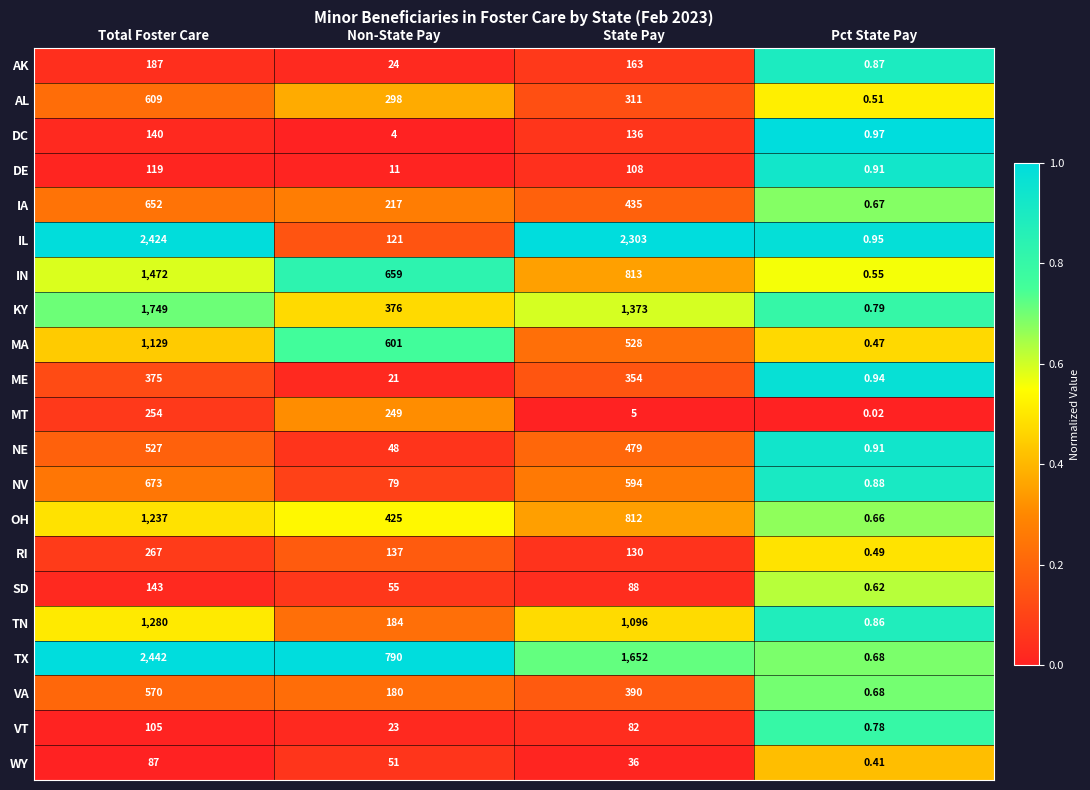

At which category does the chart reach its peak across all series?

Total Foster Care